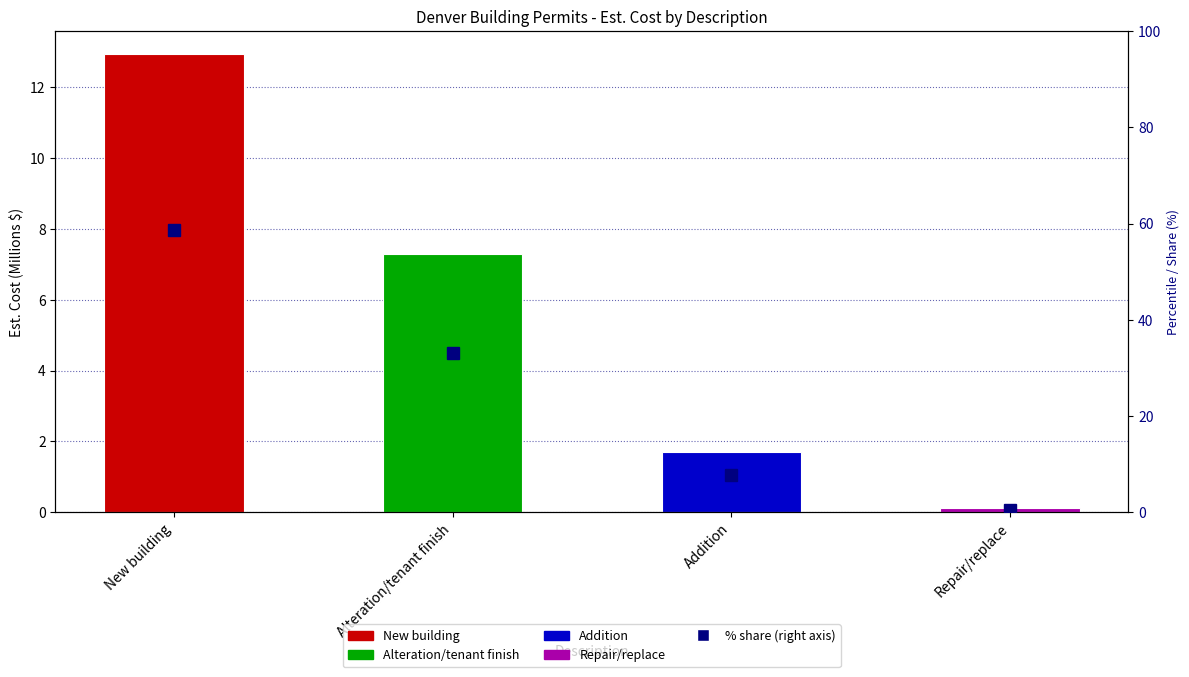

What is the label of the 2nd bar from the right?

Addition